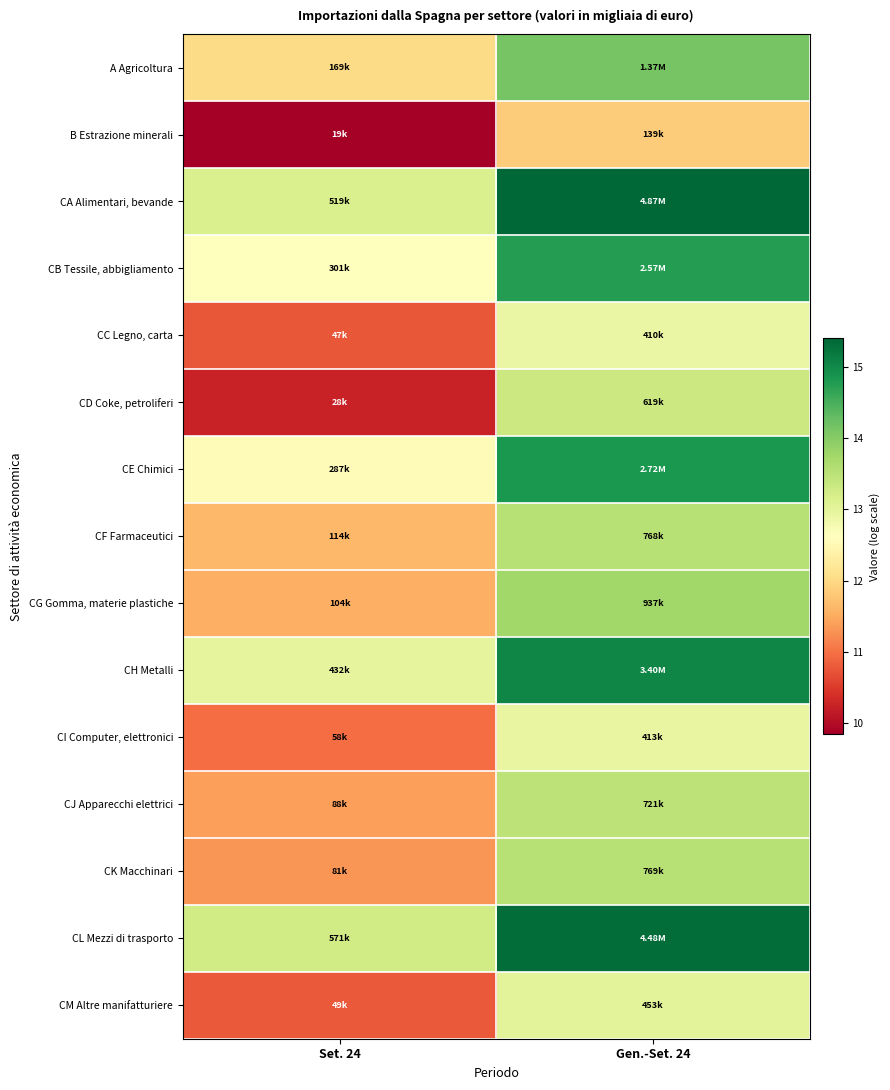

What is the minimum value shown in the chart?

9.8